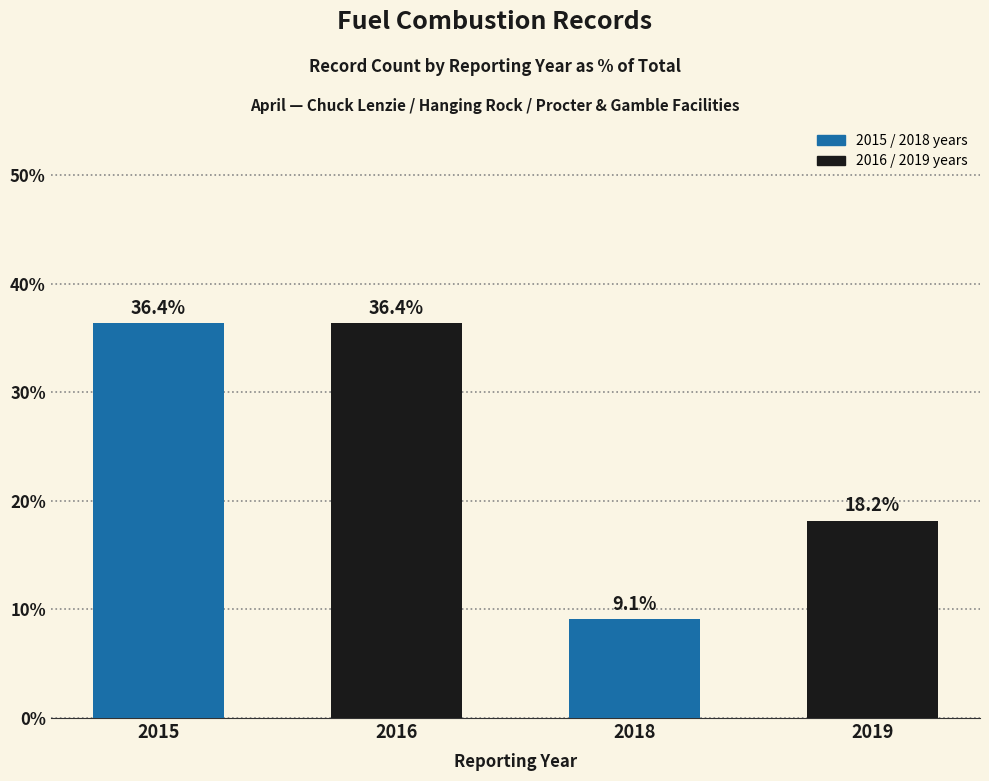

The chart shows a value of 56.7 at 2015. True or false?

False